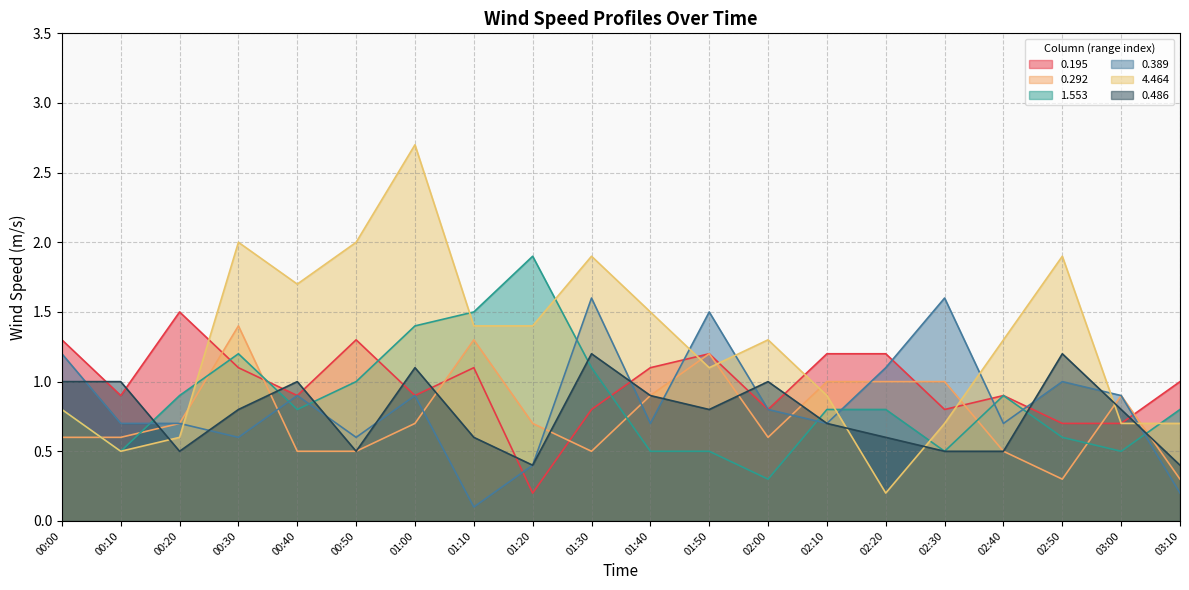

Reading left to right, extract all data points from this chart.

0.195: 1.3	0.9	1.5	1.1	0.9	1.3	0.9	1.1	0.2	0.8	1.1	1.2	0.8	1.2	1.2	0.8	0.9	0.7	0.7	1.0
0.292: 0.6	0.6	0.7	1.4	0.5	0.5	0.7	1.3	0.7	0.5	0.9	1.2	0.6	1.0	1.0	1.0	0.5	0.3	0.9	0.3
1.553: 0.8	0.5	0.9	1.2	0.8	1.0	1.4	1.5	1.9	1.1	0.5	0.5	0.3	0.8	0.8	0.5	0.9	0.6	0.5	0.8
0.389: 1.2	0.7	0.7	0.6	0.9	0.6	0.9	0.1	0.4	1.6	0.7	1.5	0.8	0.7	1.1	1.6	0.7	1.0	0.9	0.2
4.464: 0.8	0.5	0.6	2.0	1.7	2.0	2.7	1.4	1.4	1.9	1.5	1.1	1.3	0.9	0.2	0.7	1.3	1.9	0.7	0.7
0.486: 1.0	1.0	0.5	0.8	1.0	0.5	1.1	0.6	0.4	1.2	0.9	0.8	1.0	0.7	0.6	0.5	0.5	1.2	0.8	0.4